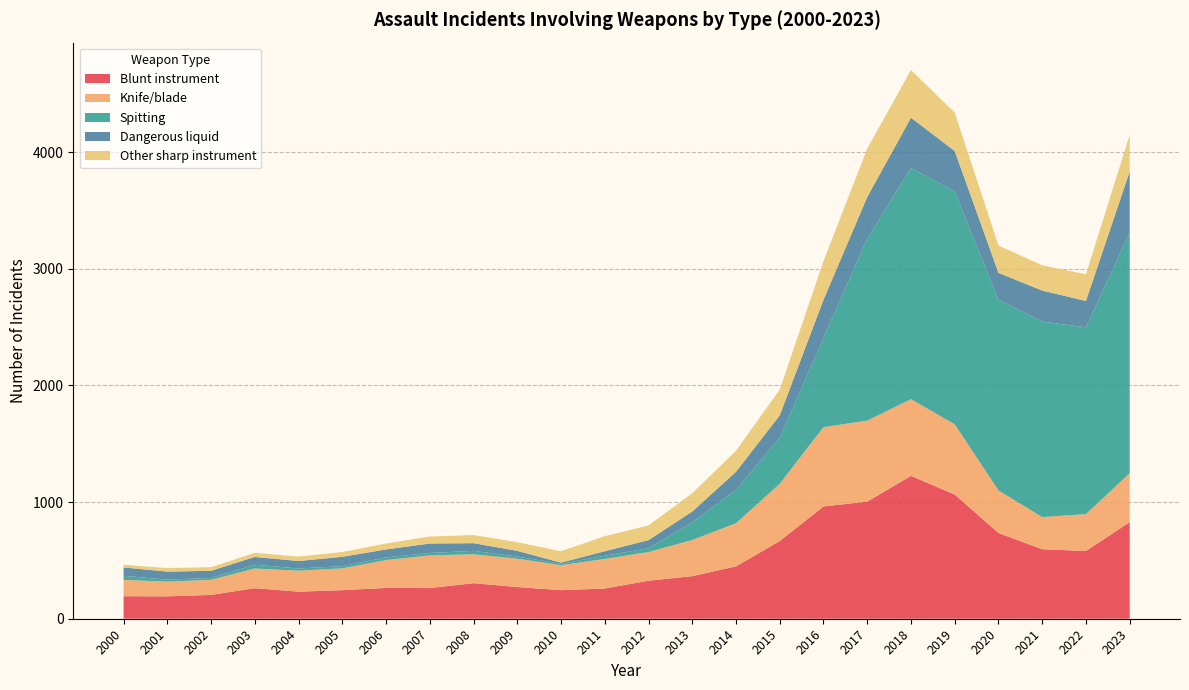

Reading left to right, transcribe all the data shown in this chart.

Blunt instrument: 193	192	204	262	232	245	264	263	305	272	245	259	326	365	449	666	963	1004	1225	1065	735	596	581	828
Knife/blade: 140	126	130	169	180	187	239	280	248	243	214	254	246	310	370	491	680	695	658	602	365	276	316	420
Spitting: 35	17	16	32	19	19	23	21	29	18	12	27	32	151	287	394	767	1559	1982	1997	1636	1676	1602	2064
Dangerous liquid: 72	69	61	67	64	80	68	81	66	49	10	39	70	93	154	193	325	358	431	347	230	266	226	523
Other sharp instrument: 23	30	31	35	38	41	51	60	70	74	98	129	126	157	180	221	331	415	409	329	234	216	229	313